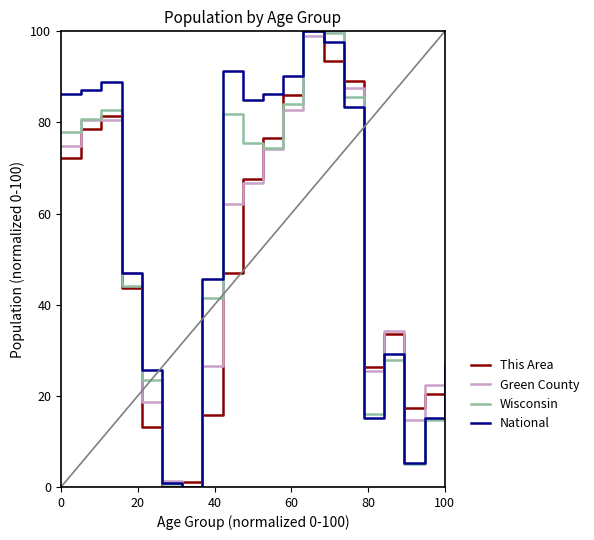

After their last crossing, which series has the higher values: This Area or Green County?

Green County